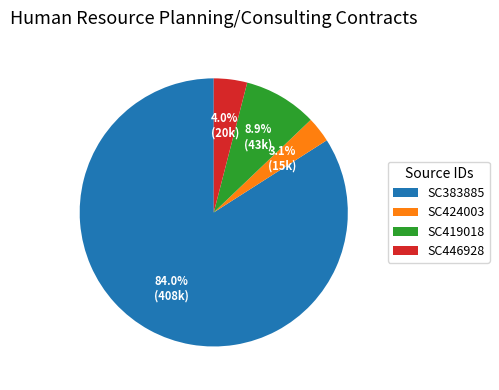

To the nearest percent, what portion does SC446928 represent?

4%